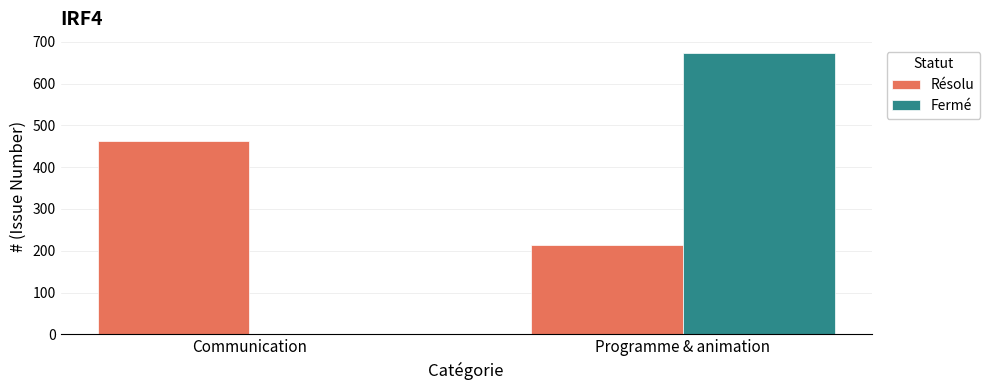

The Résolu series shows 463 at Communication. True or false?

True